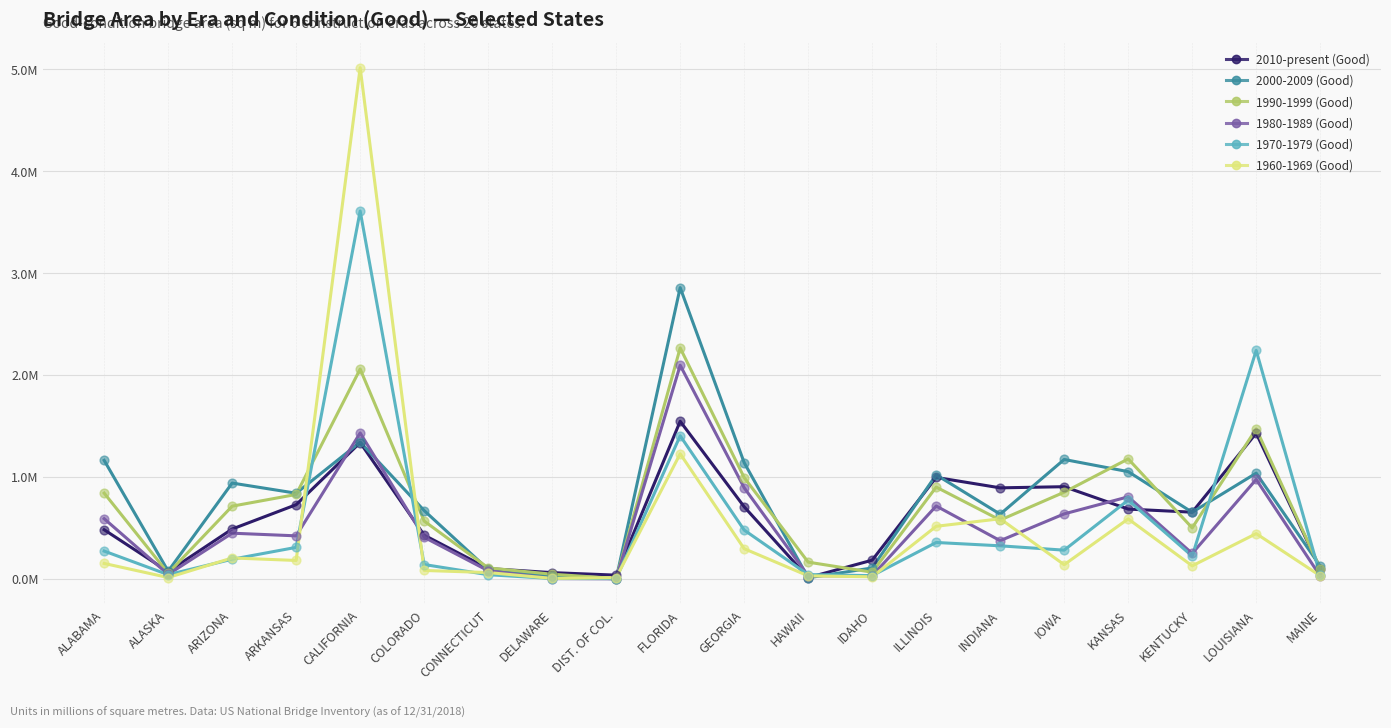

At which category is the sum across all series the highest?

CALIFORNIA